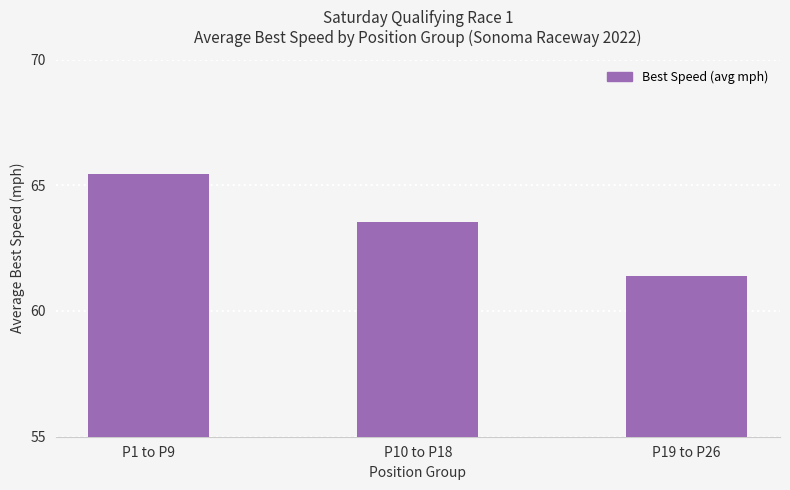

What is the change in value from P1 to P9 to P10 to P18?

-1.9